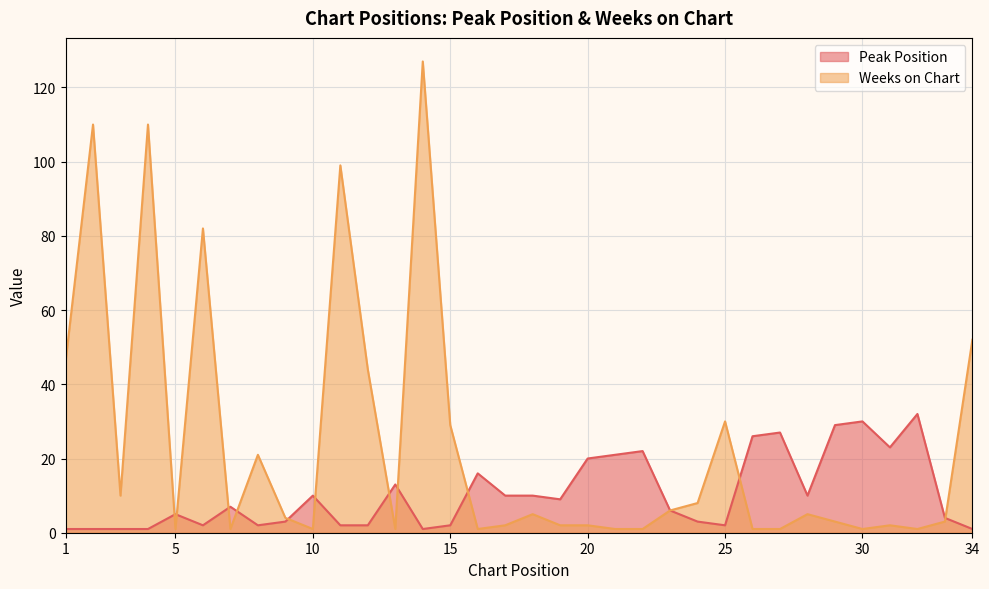

How many lines are shown in the chart?

2